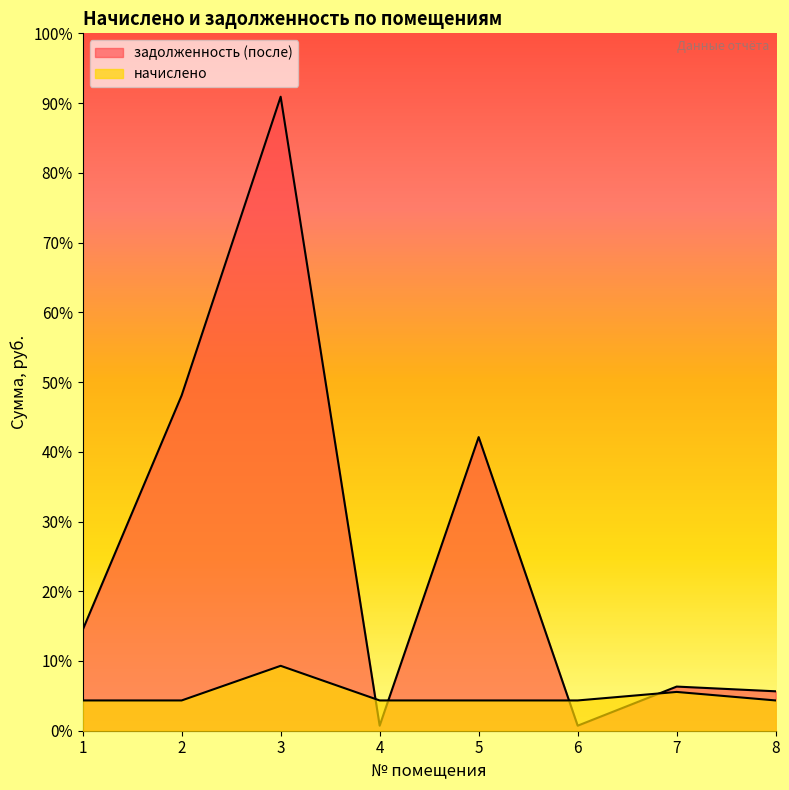

Is it true that задолженность (после) equals 311.8 at 6?

True